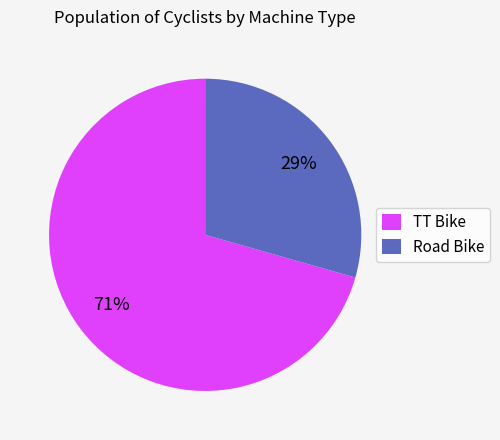

Rank the categories by value from lowest to highest.

Road Bike, TT Bike